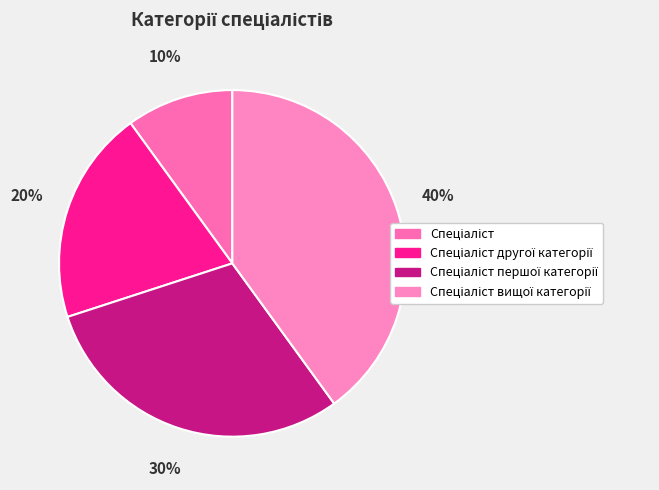

Does Спеціаліст вищої категорії account for over 50% of the chart?

No